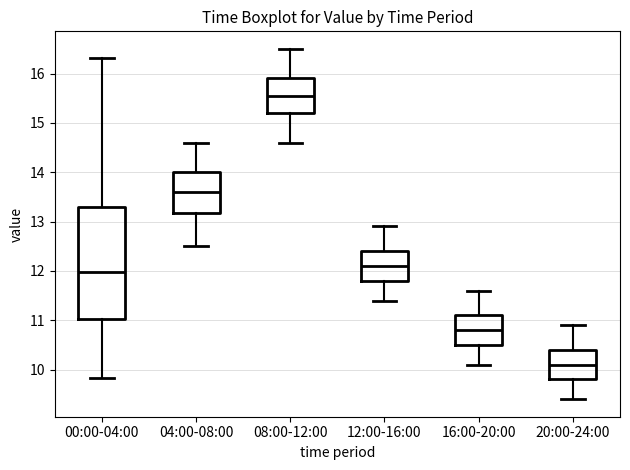

Which box's median line is the highest?

08:00-12:00